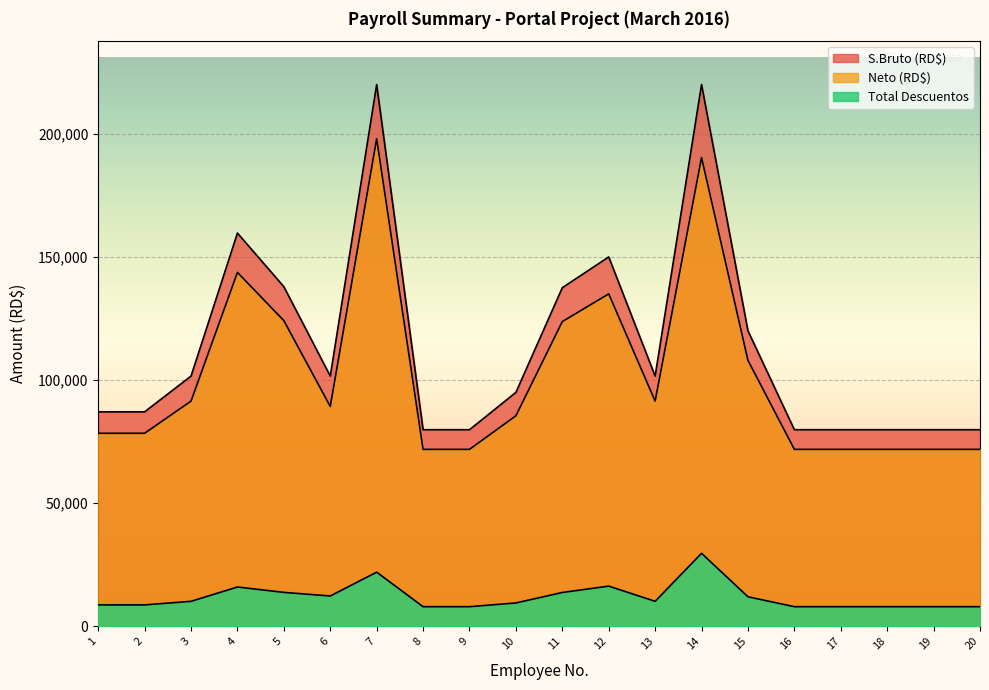

How many distinct data groups are displayed?

3